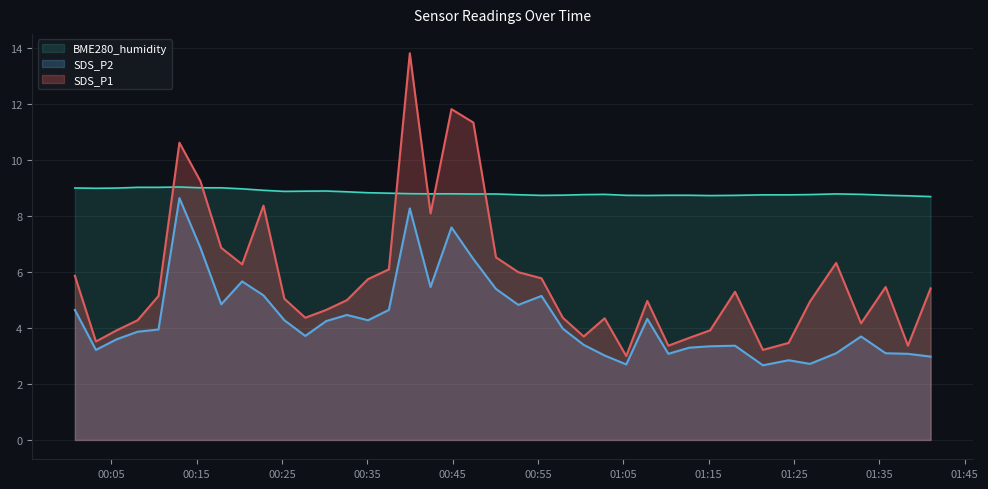

What are all the series names shown in the legend?

BME280_humidity, SDS_P2, SDS_P1